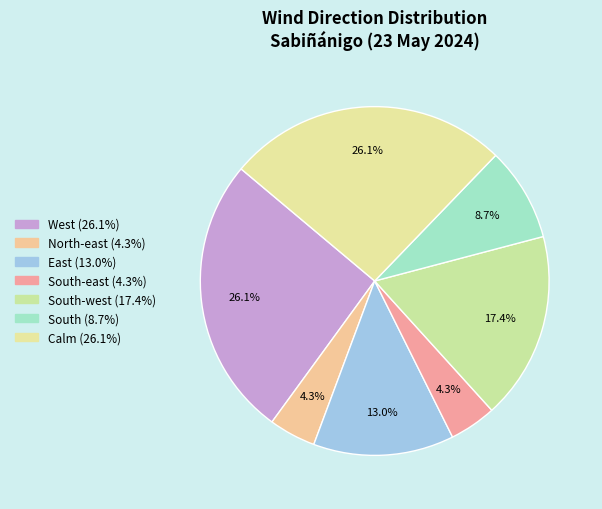

How many segments does this pie chart have?

7